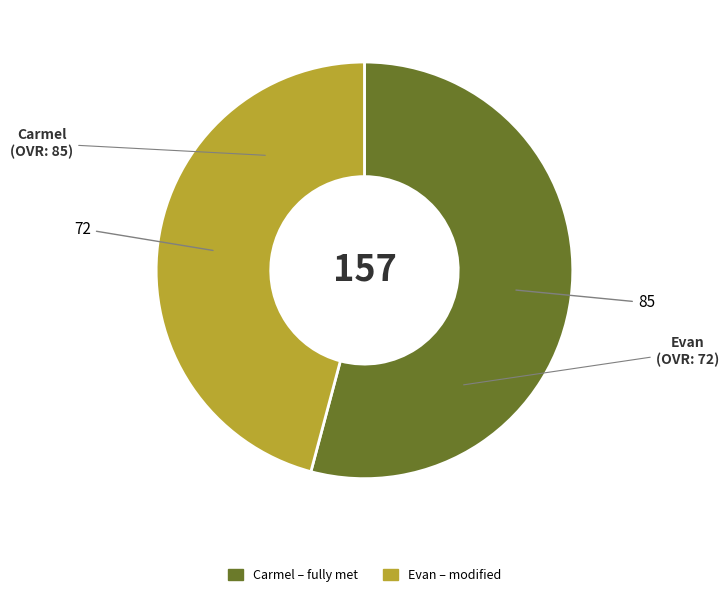

Rank the categories by value from highest to lowest.

Carmel, Evan